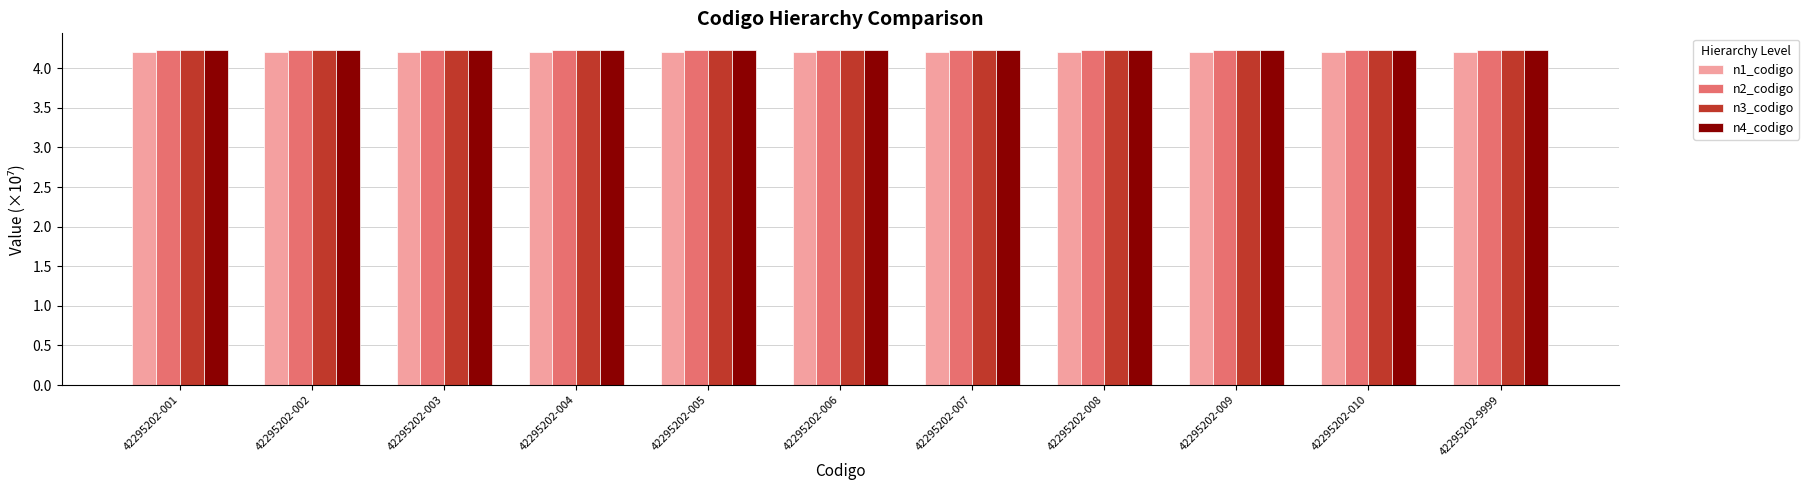

Is it true that n3_codigo equals 4.2 at 42295202-006?

True